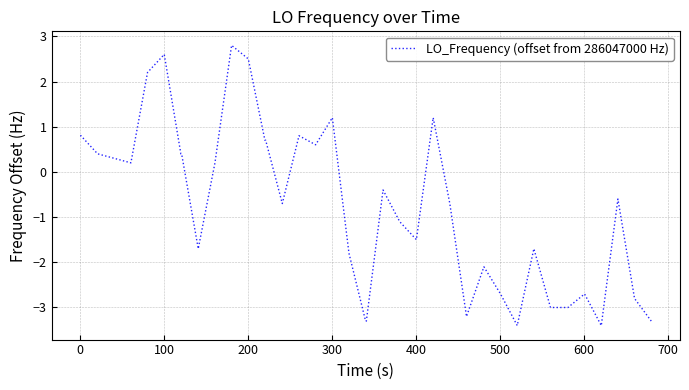

What is the difference between the maximum and minimum values?

6.2